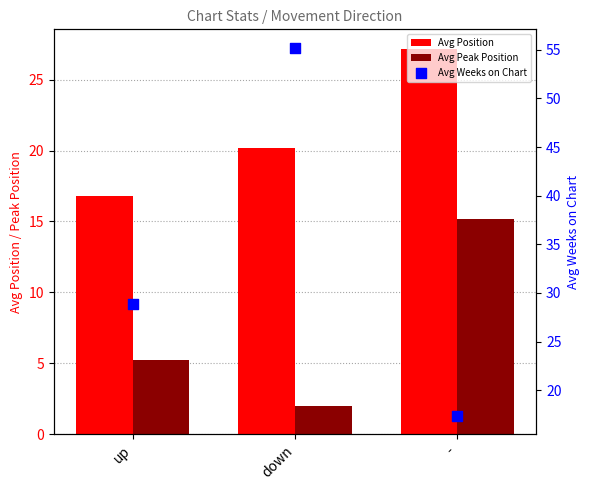

What are all the series names shown in the legend?

Avg Position, Avg Peak Position, Avg Weeks on Chart